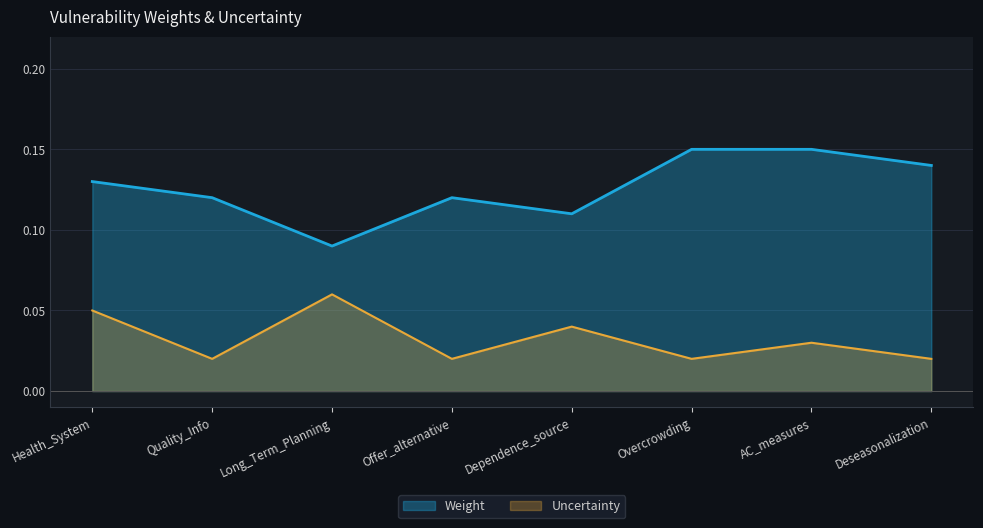

True or false: Uncertainty has a value of 0.0 at Quality_Info.

True